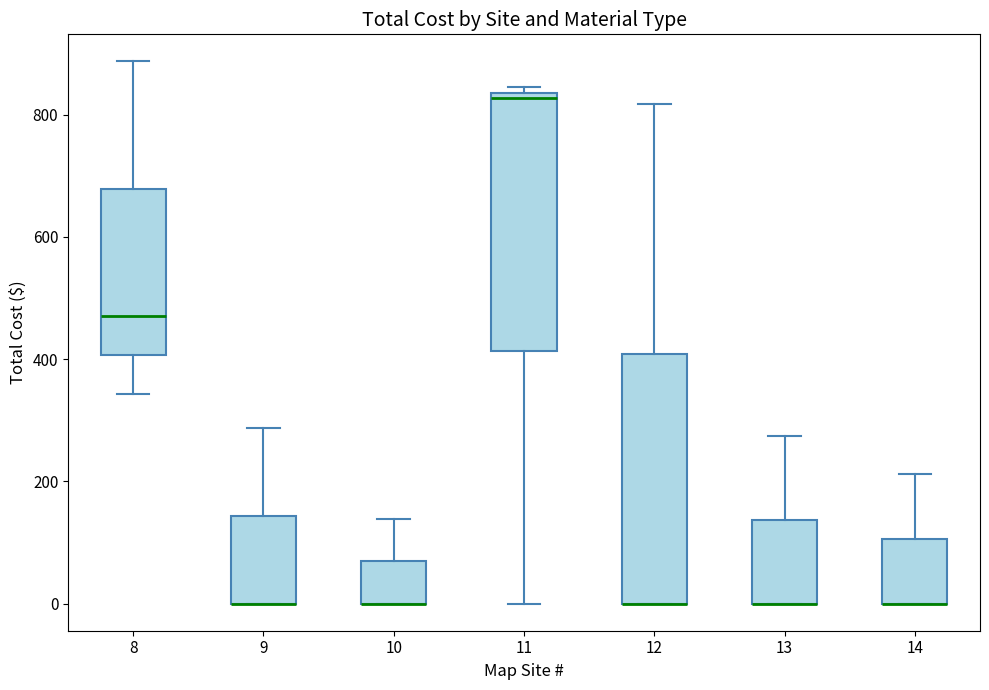

Reading left to right, transcribe this box plot: for each box, give where its median line is, the range the box spans, and where its two whiskers end, as read against the y-axis. The values are not printed on the chart, so give them approximately, as read against the axis.

8: median 480, box 400 to 680, whiskers 340 to 880
9: median 0 (drawn on the box's lower edge), box 0 to 140, whiskers 0 to 280
10: median 0 (drawn on the box's lower edge), box 0 to 60, whiskers 0 to 140
11: median 820, box 420 to 840, whiskers 0 to 840 (just above the box's upper edge)
12: median 0 (drawn on the box's lower edge), box 0 to 400, whiskers 0 to 820
13: median 0 (drawn on the box's lower edge), box 0 to 140, whiskers 0 to 280
14: median 0 (drawn on the box's lower edge), box 0 to 100, whiskers 0 to 220